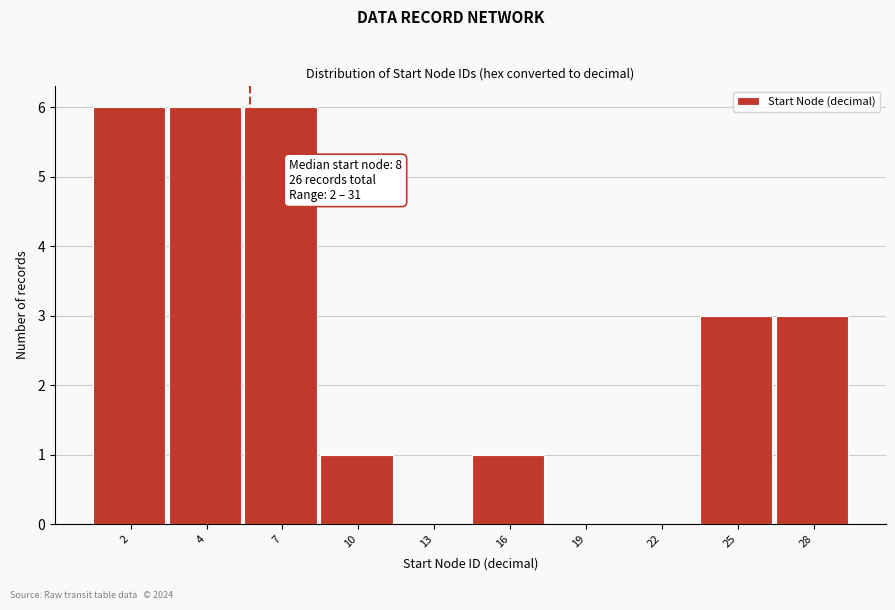

Reading left to right, what are all the values shown in this chart?

2=6	4=6	7=6	10=1	13=0	16=1	19=0	22=0	25=3	28=3